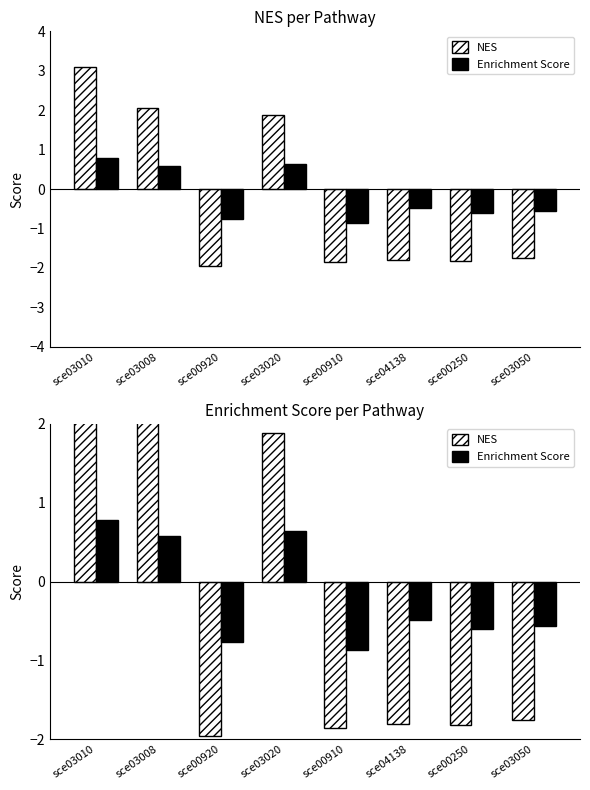

List the labels in order of NES value, smallest first.

sce00920, sce00910, sce00250, sce04138, sce03050, sce03020, sce03008, sce03010